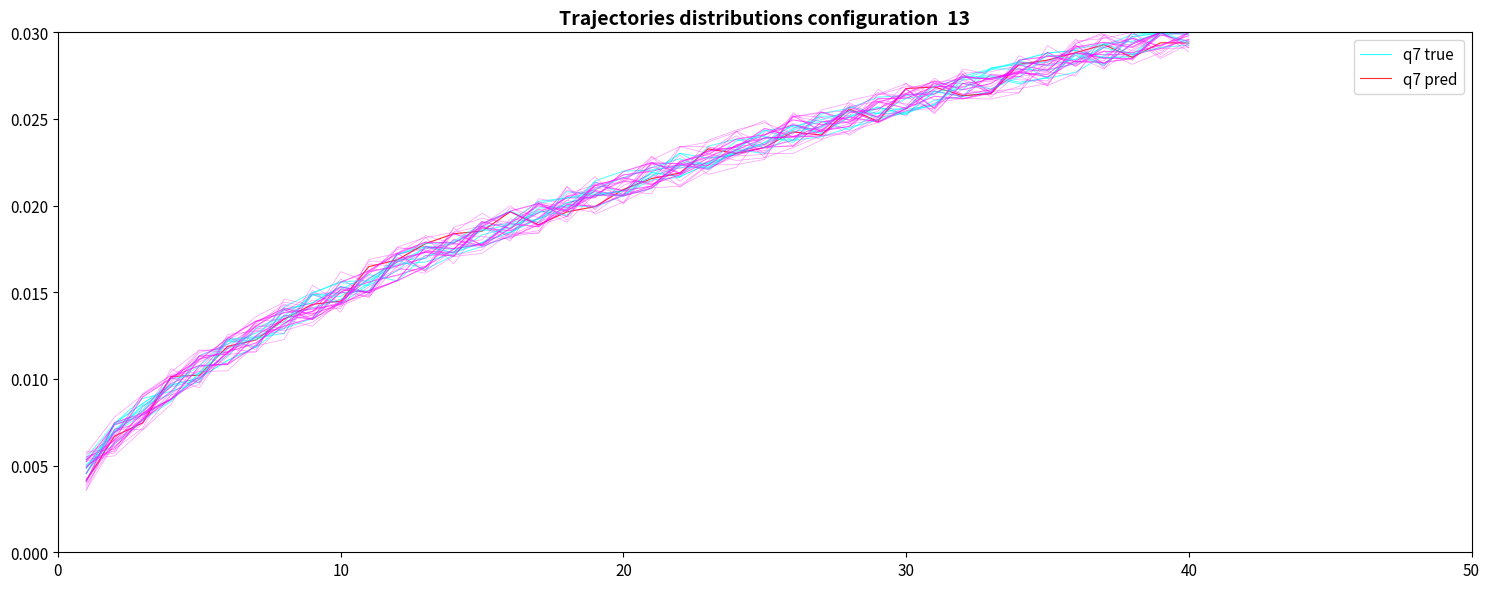

Count the q7 pred values in the range 0 to 1.

40